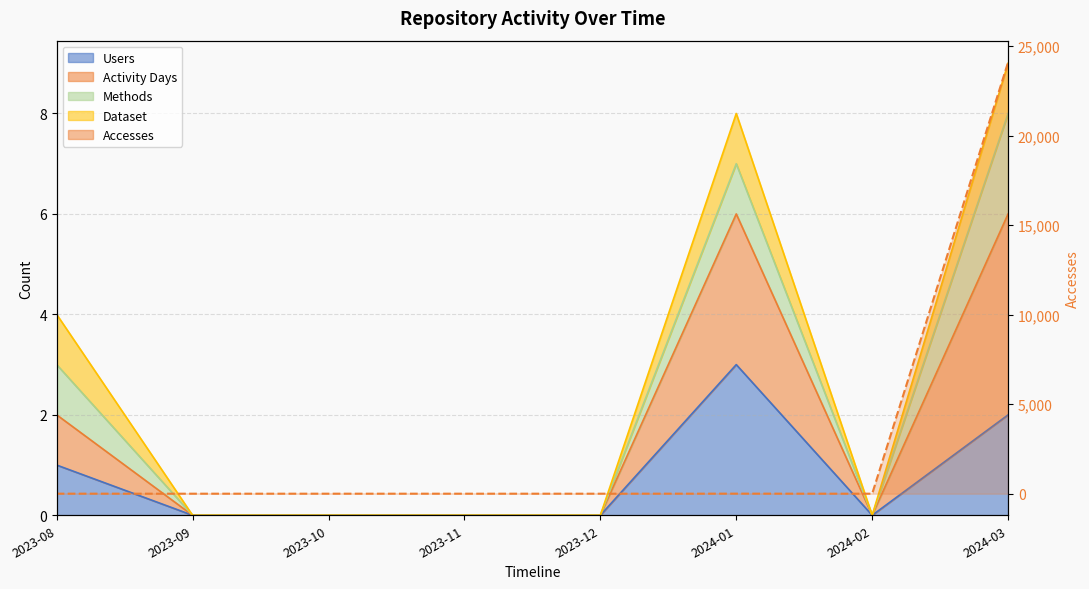

How many positive values does the Users series have?

3